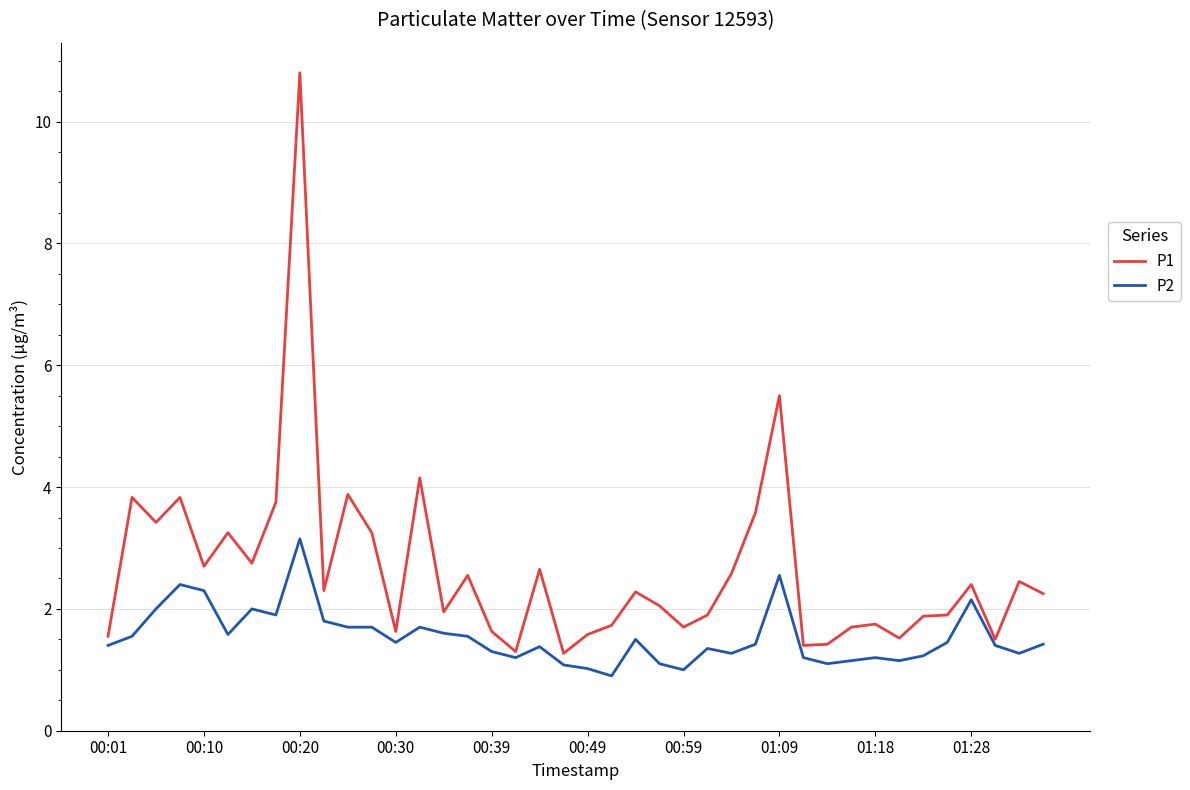

What is the highest value of the P1 series?

10.8